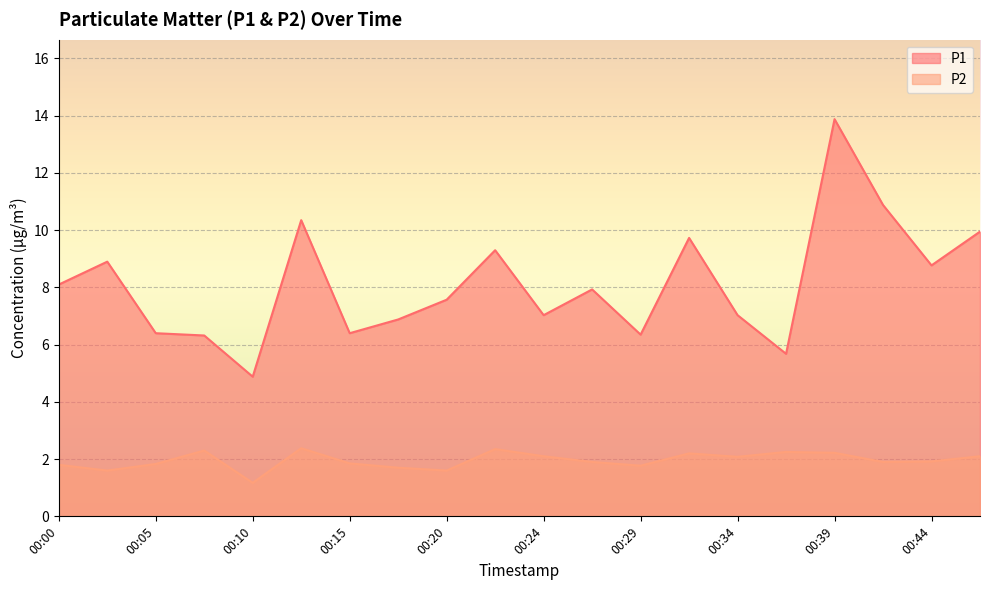

The P1 series shows 7.9 at 00:10. True or false?

False